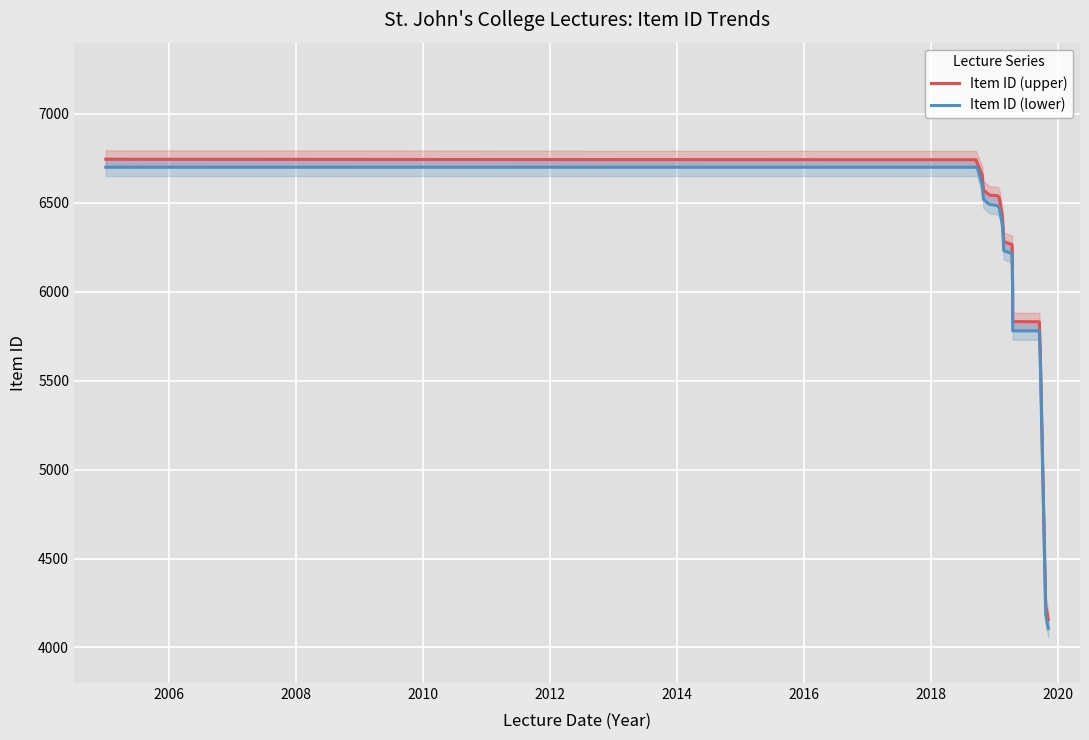

Which series has the largest total across all categories?

Item ID (upper)